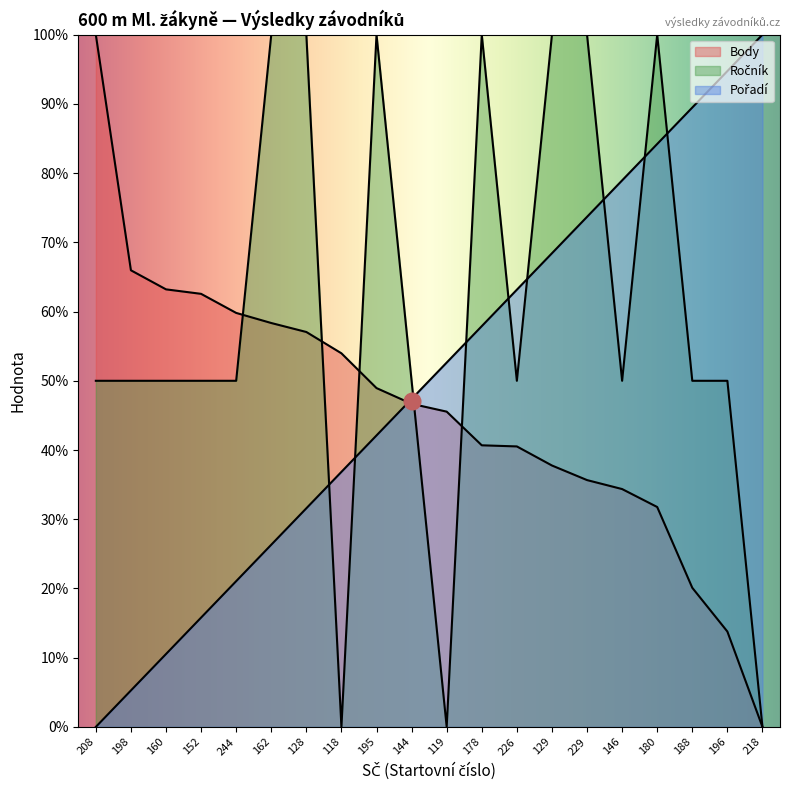

What is the difference between the Body values at 160 and 229?

27.6